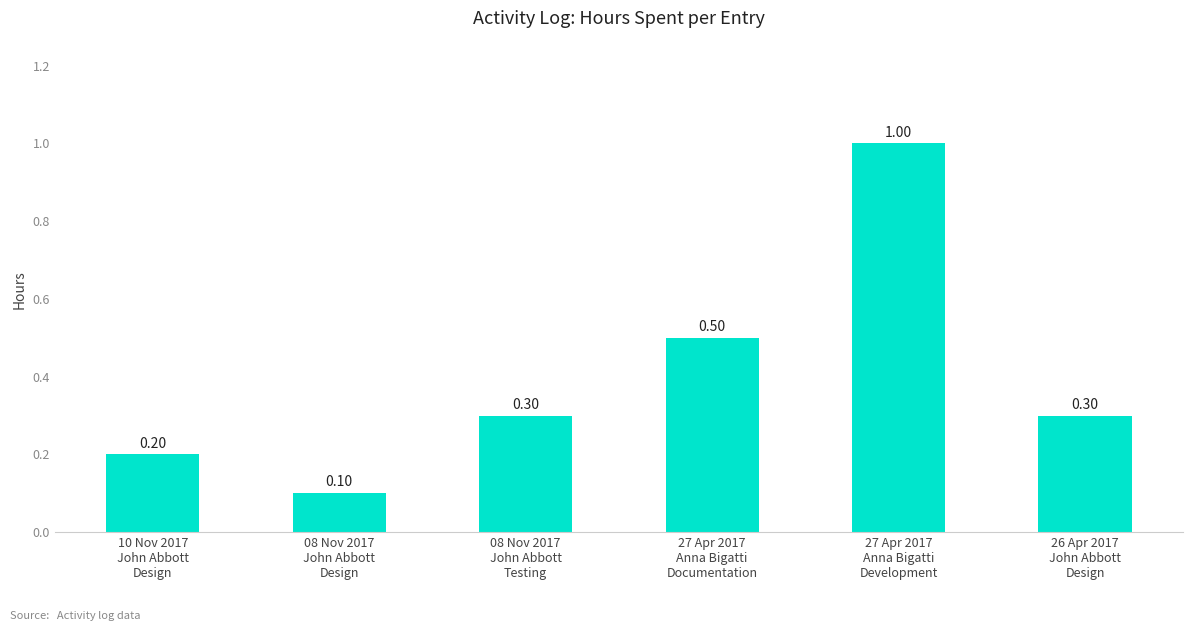

What is the label of the 4th bar from the left?

27 Apr 2017
Anna Bigatti
Documentation